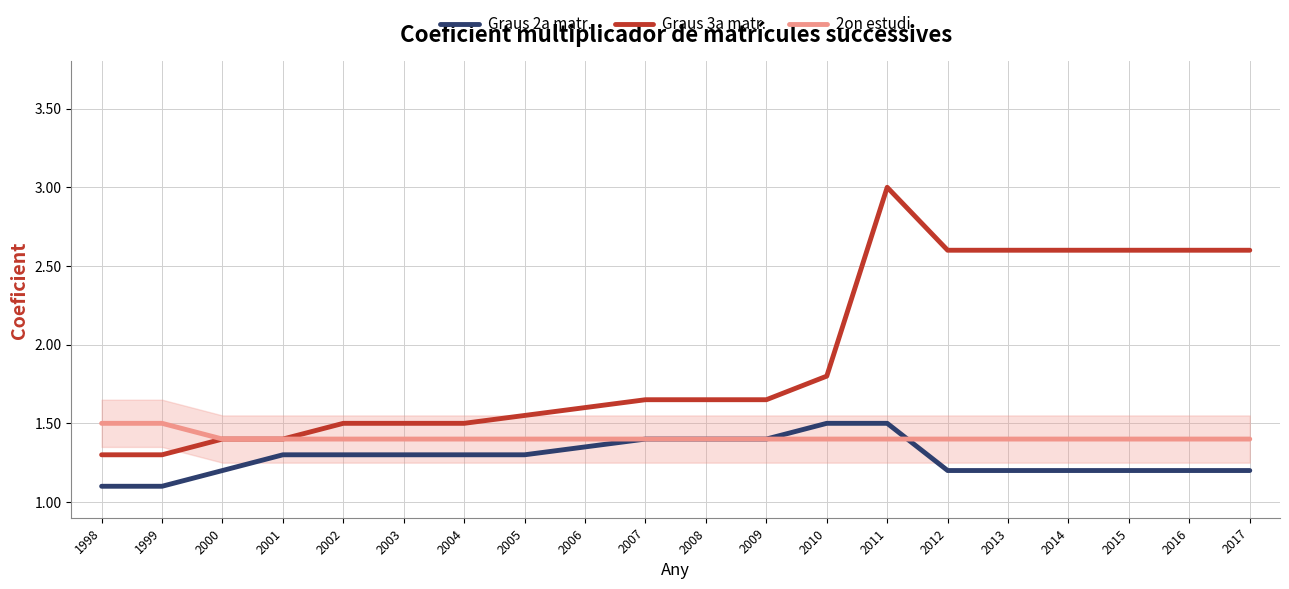

Is this an area chart (filled region under the line)?

No